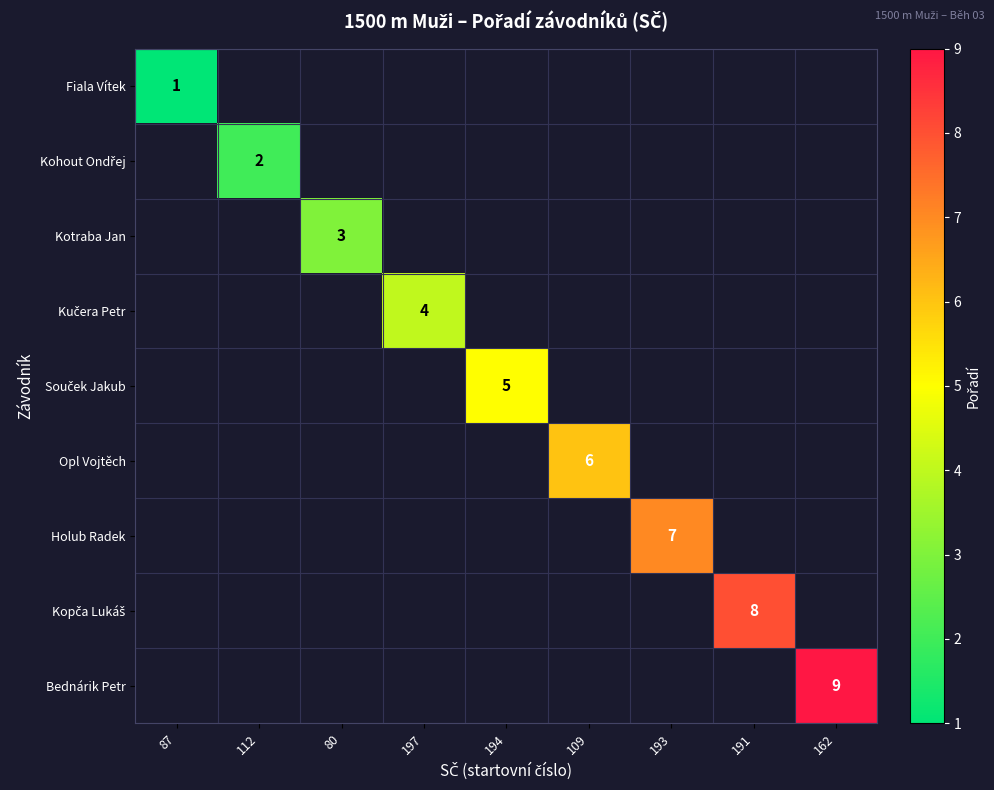

The Opl Vojtěch series shows 6 at 109. True or false?

True